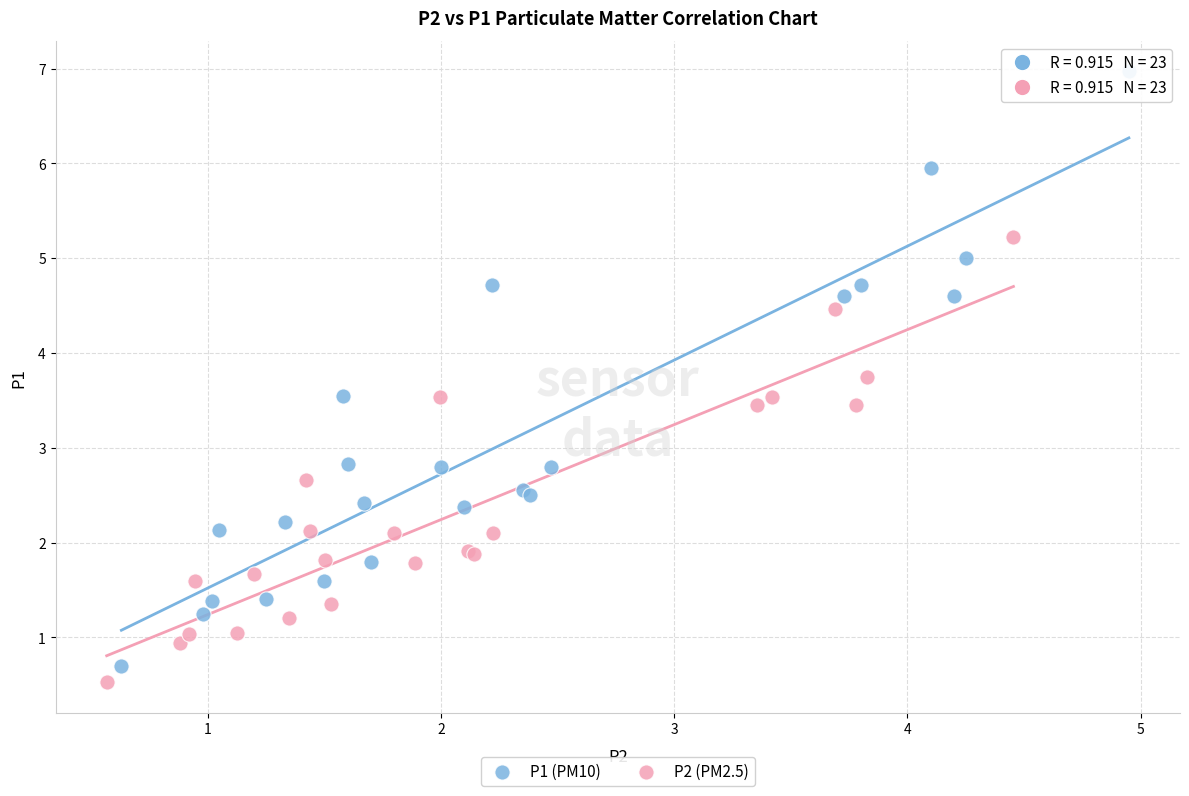

Which series reaches the maximum Y coordinate?

P1 (PM10)